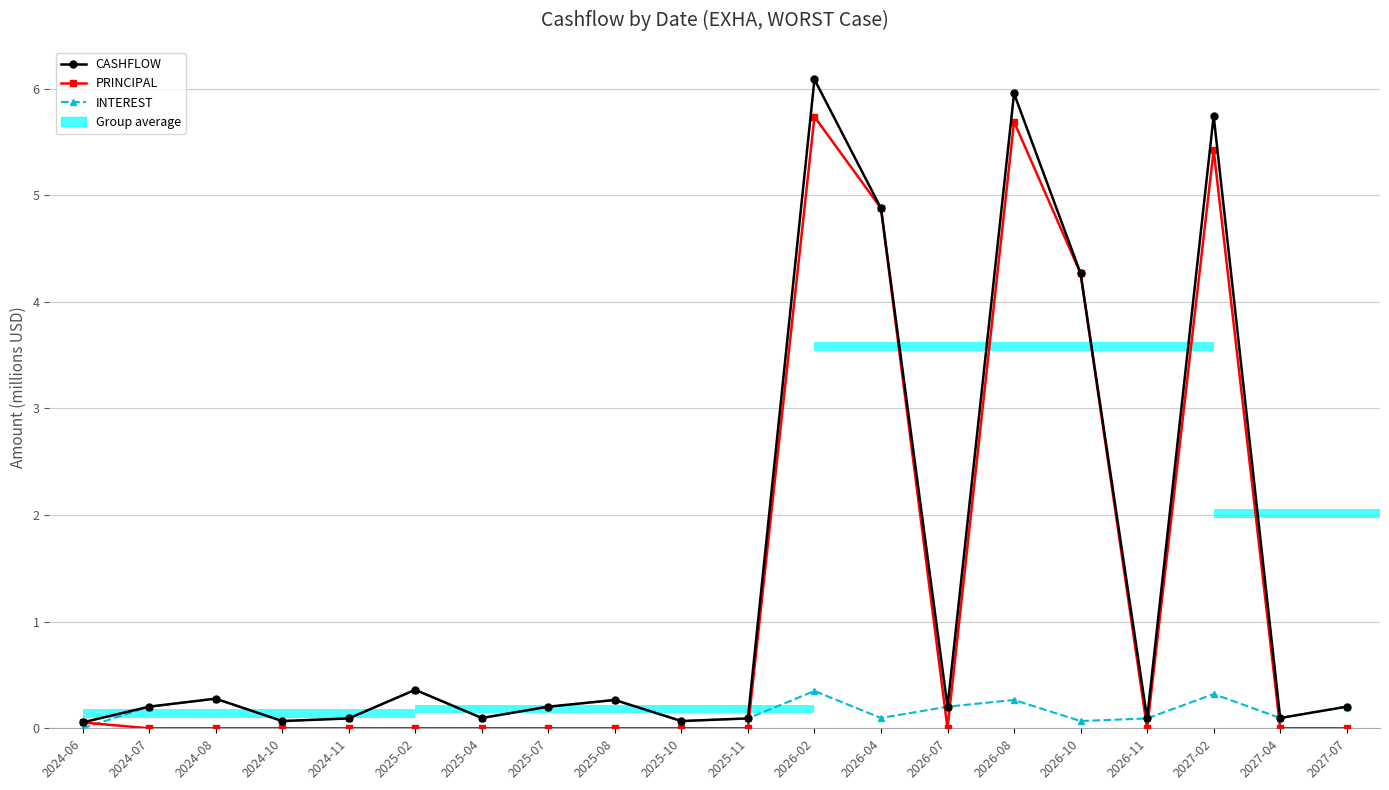

Reading left to right, what are all the values shown in this chart?

CASHFLOW: 0.1	0.2	0.3	0.1	0.1	0.4	0.1	0.2	0.3	0.1	0.1	6.1	4.9	0.2	6.0	4.3	0.1	5.7	0.1	0.2
PRINCIPAL: 0.1	0.0	0.0	0.0	0.0	0.0	0.0	0.0	0.0	0.0	0.0	5.7	4.9	0.0	5.7	4.3	0.0	5.4	0.0	0.0
INTEREST: 0.0	0.2	0.3	0.1	0.1	0.4	0.1	0.2	0.3	0.1	0.1	0.3	0.1	0.2	0.3	0.1	0.1	0.3	0.1	0.2